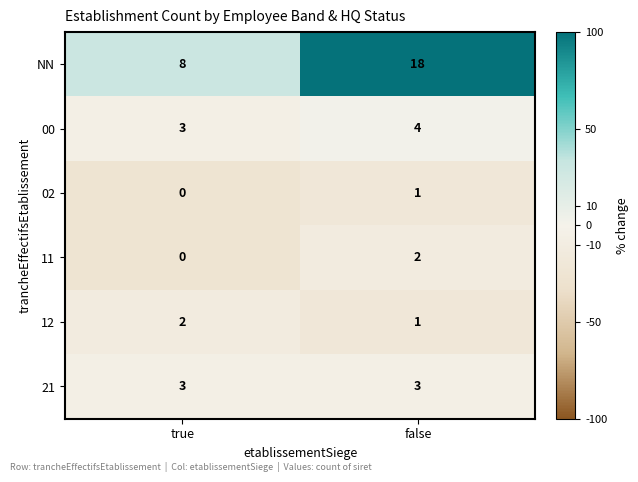

True or false: 02 has a value of 0 at true.

True